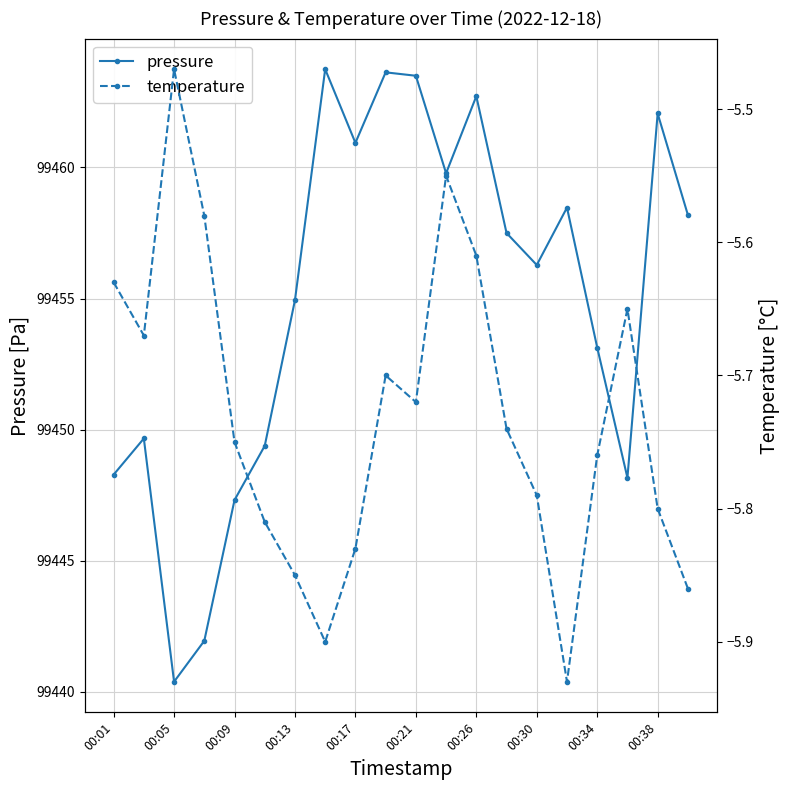

The pressure series shows 138592.4 at 00:26. True or false?

False